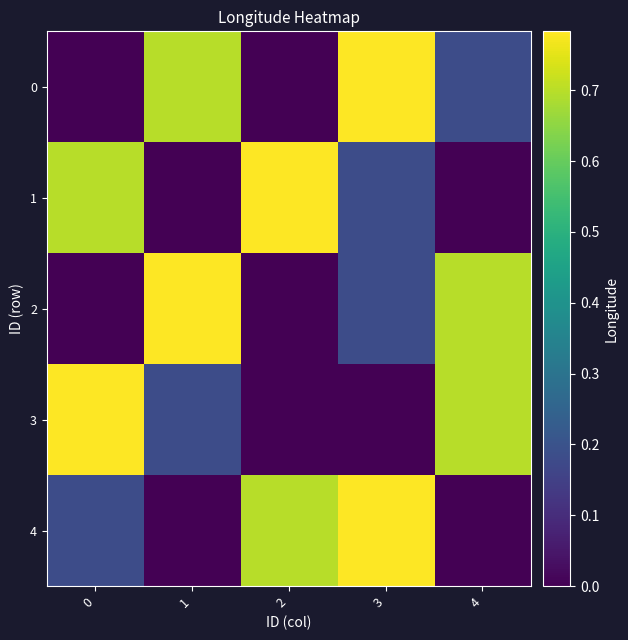

What is the difference between the highest and lowest values at 4?

0.7